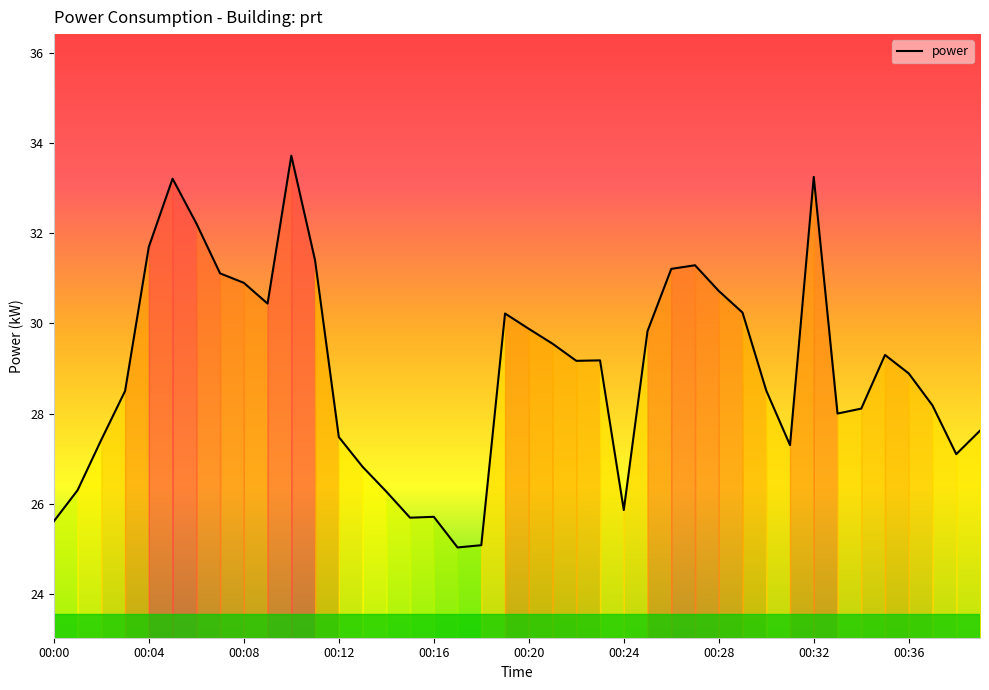

What is the maximum value shown in the chart?

33.7